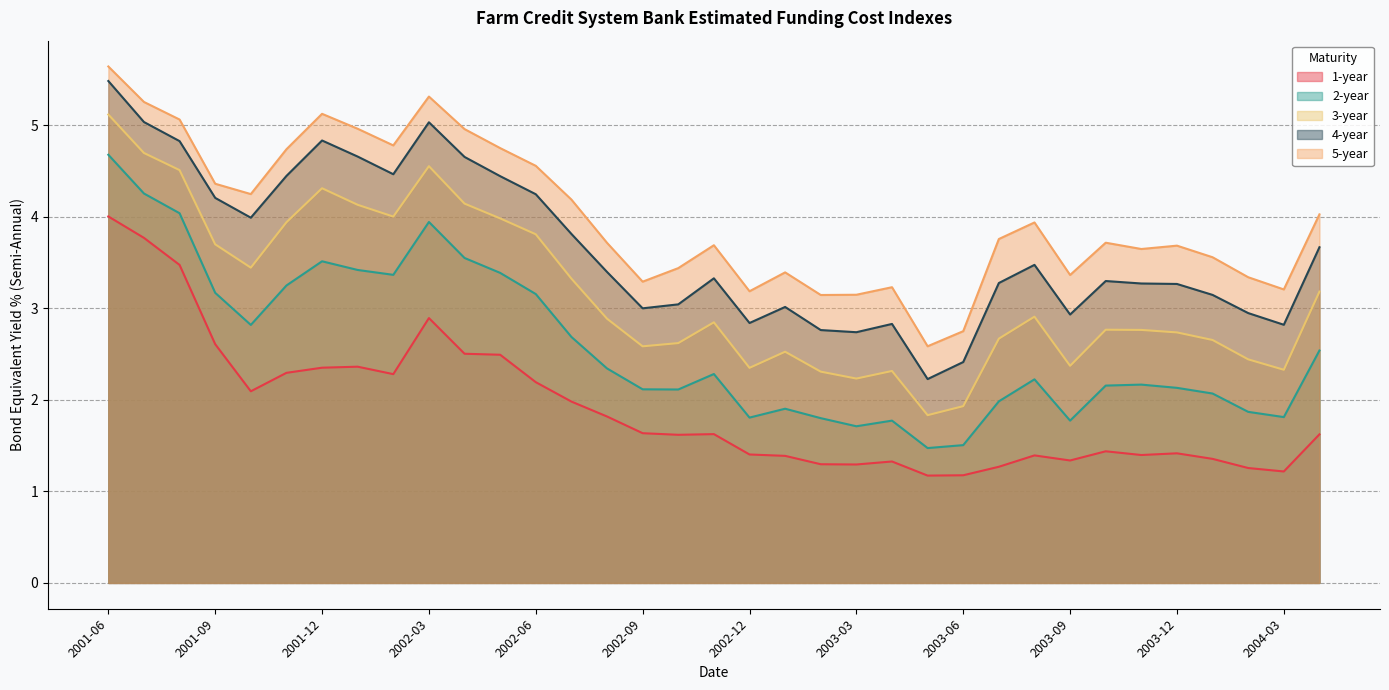

At which label is 3-year closest to 3?

2003-08